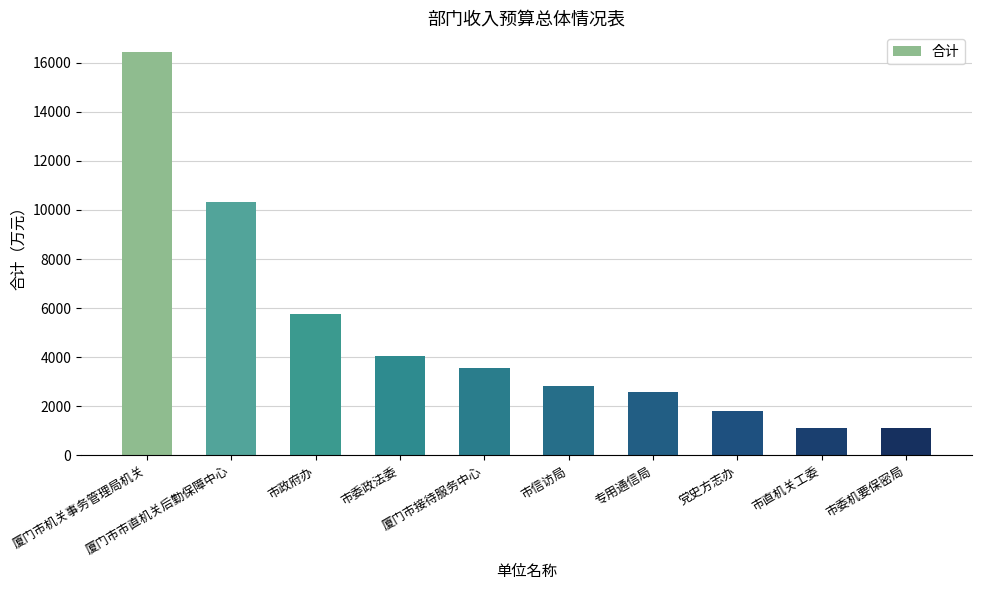

What is the difference between the maximum and minimum values?

15333.2